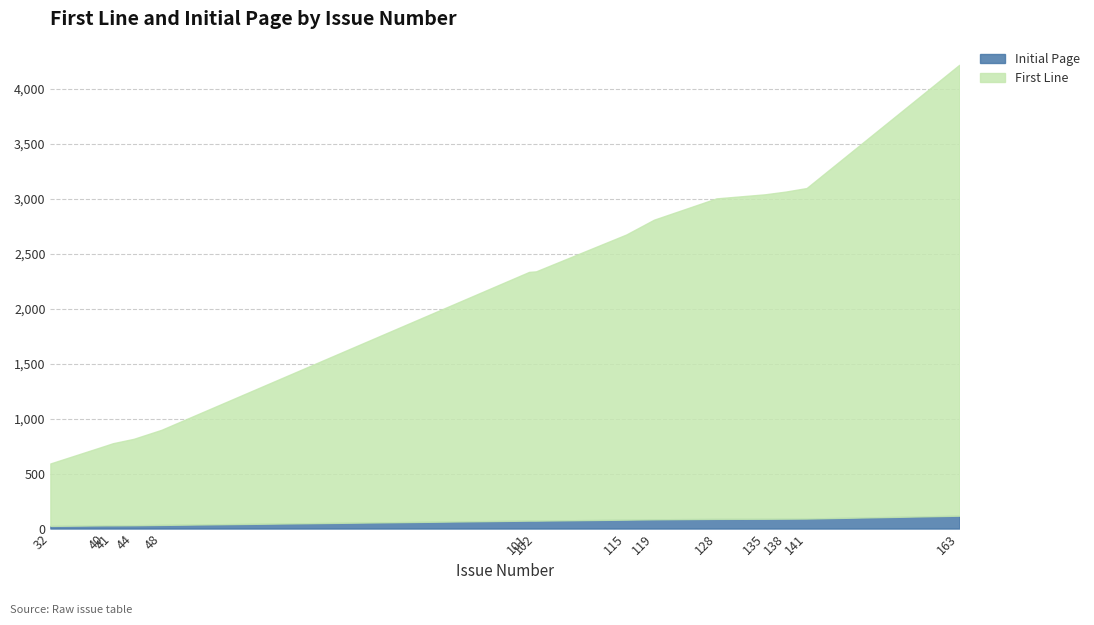

At how many categories does at least one series exceed 2550?

7